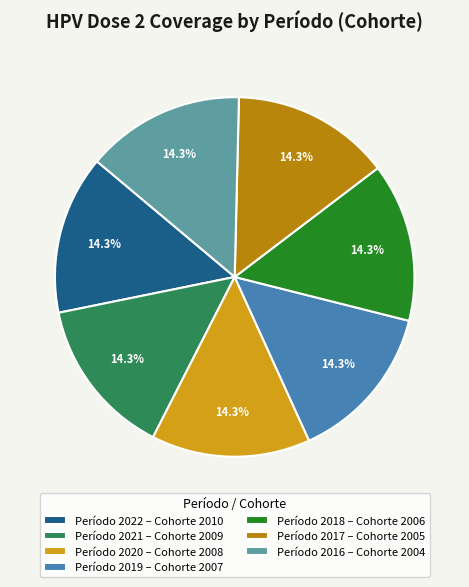

What is the ratio of the value at Período 2022 – Cohorte 2010 to the value at Período 2021 – Cohorte 2009?

1.0